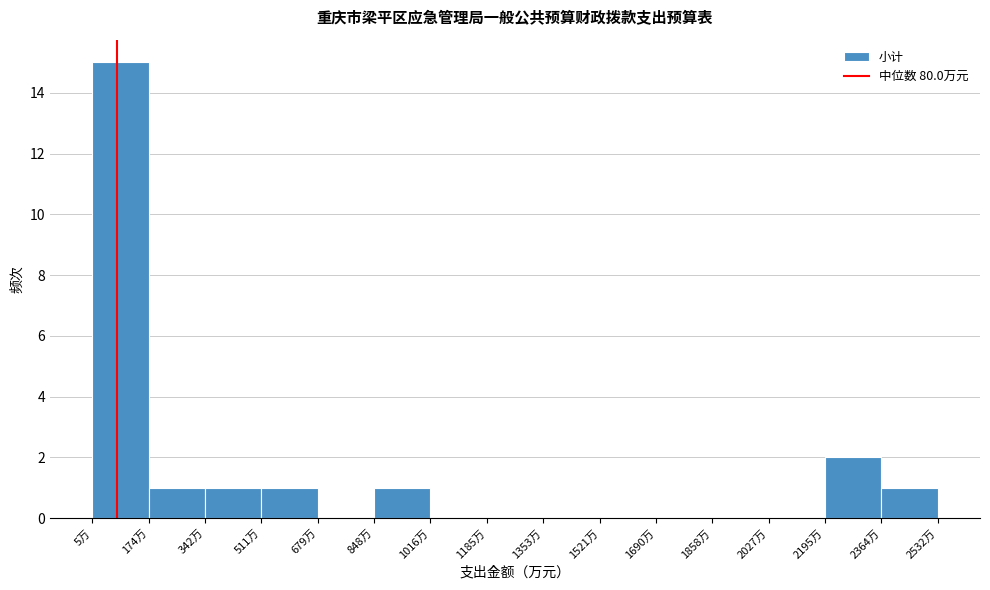

Reading left to right, list every bar in this chart as the range it spans on the x-axis followed by its height. Neither the bar edges nor the heights are printed on the chart, so give them approximately, as read against the axes.

0 to 180: 15
180 to 340: 1
340 to 520: 1
520 to 680: 1
680 to 840: 0
840 to 1020: 1
1020 to 1180: 0
1180 to 1360: 0
1360 to 1520: 0
1520 to 1680: 0
1680 to 1860: 0
1860 to 2020: 0
2020 to 2200: 0
2200 to 2360: 2
2360 to 2540: 1